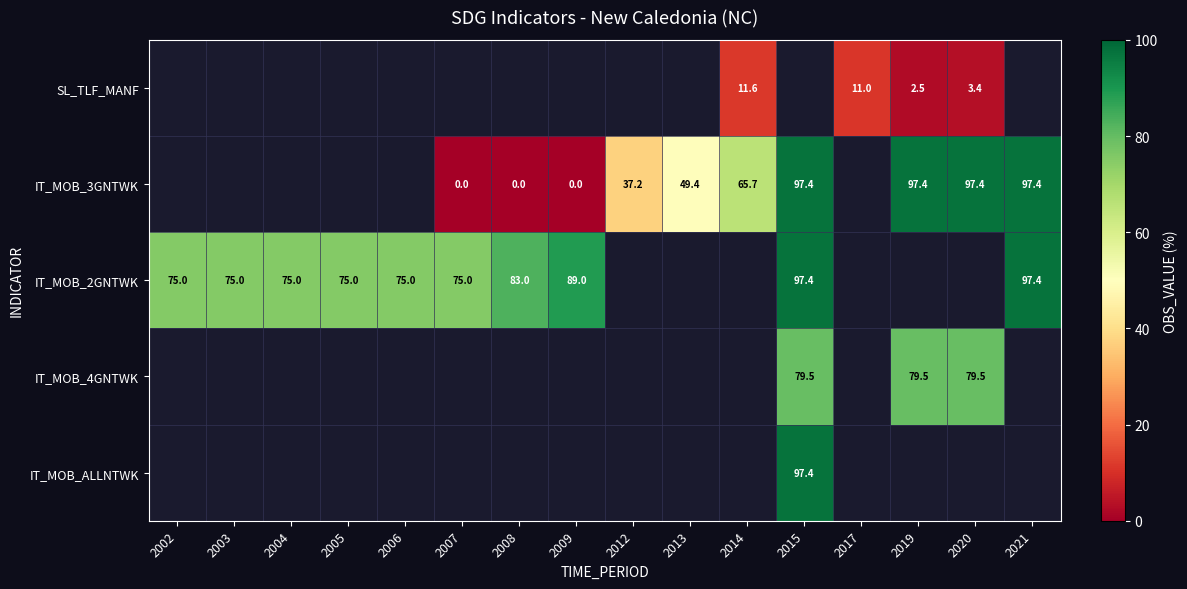

The value of IT_MOB_3GNTWK at 2019 is 97.4. True or false?

True